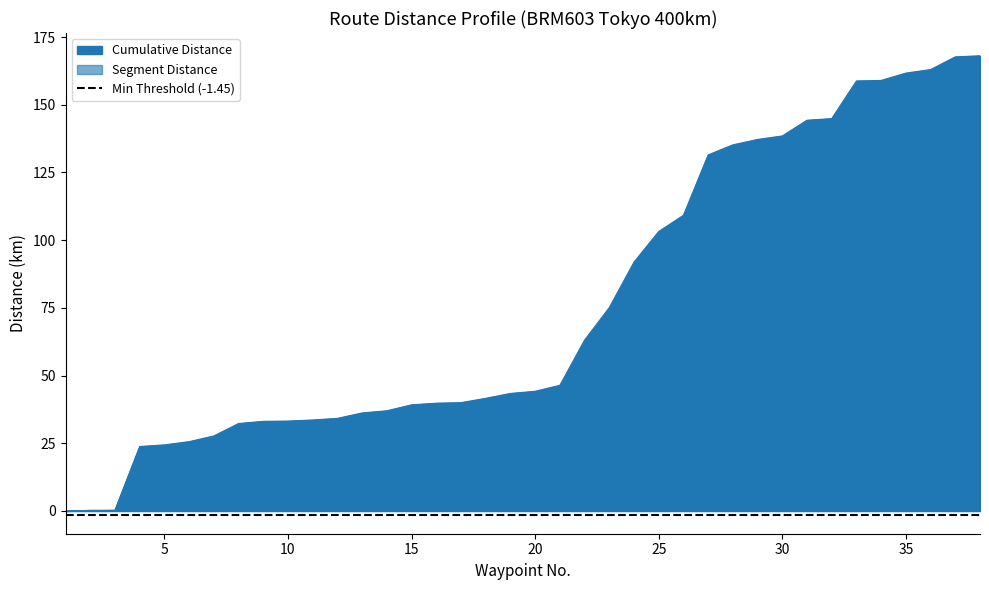

Which category has the lowest value in the Segment Distance series?

1